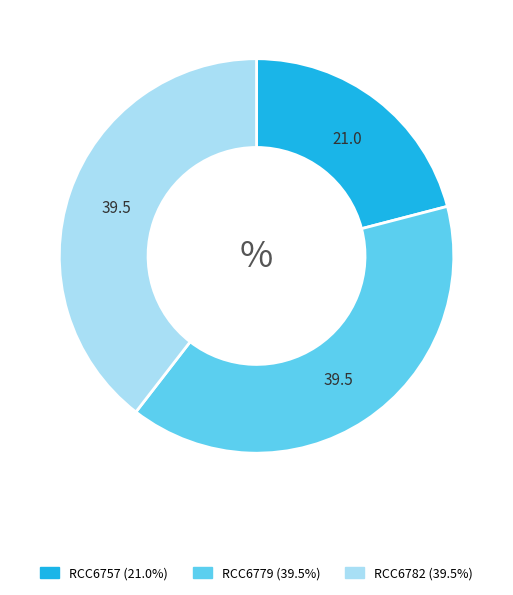

Is the sum of RCC6757 and RCC6782 greater than half?

Yes